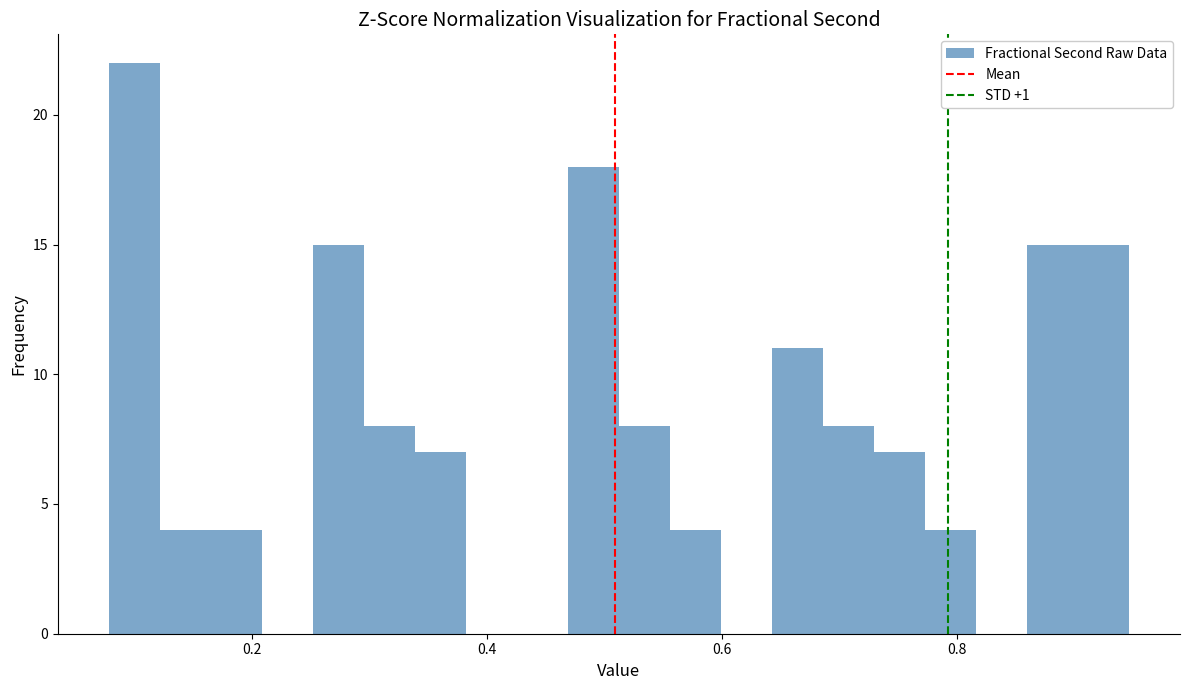

Read against the x-axis, roughly where is the centre of the tallest bar?

0.10